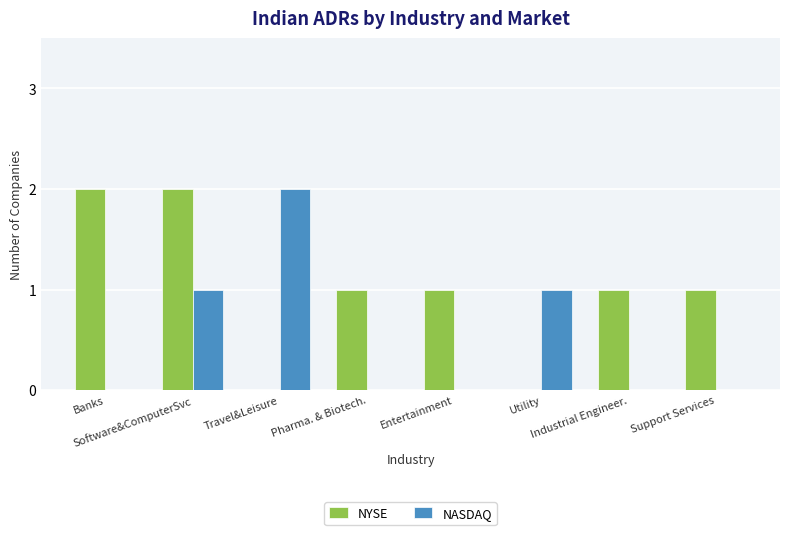

What is the sum of the NASDAQ values at Travel&Leisure and Support Services?

2